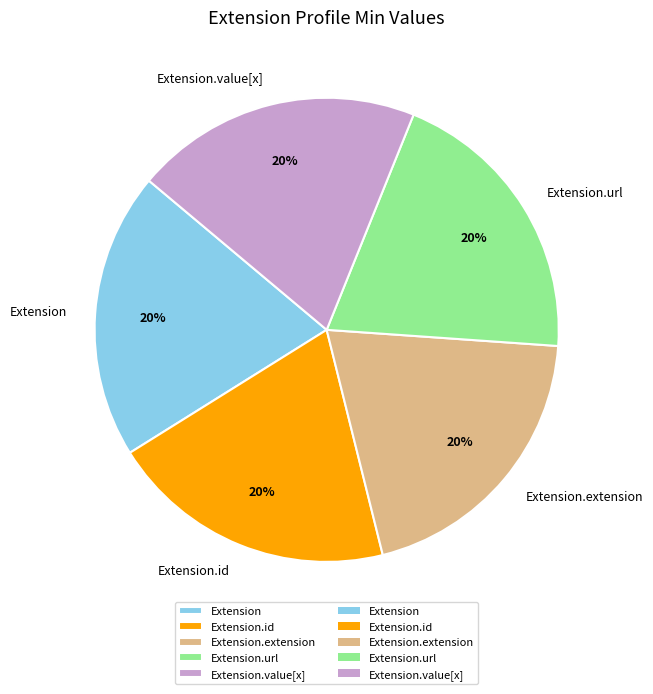

What is the ratio of the value at Extension.id to the value at Extension.url?

1.0